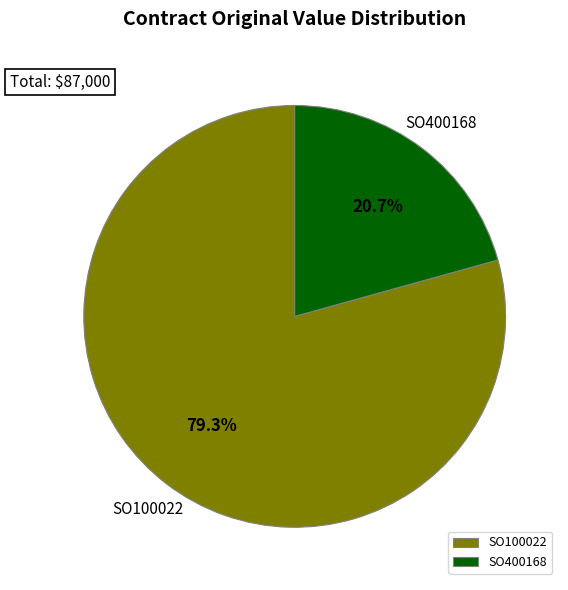

Is SO400168 the majority of the pie?

No